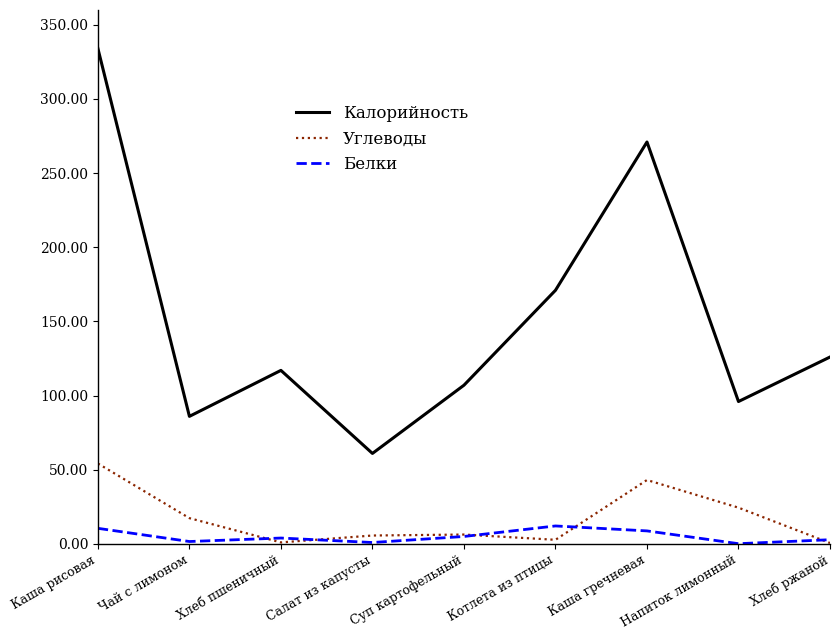

What is the maximum value shown in the chart?

334.0